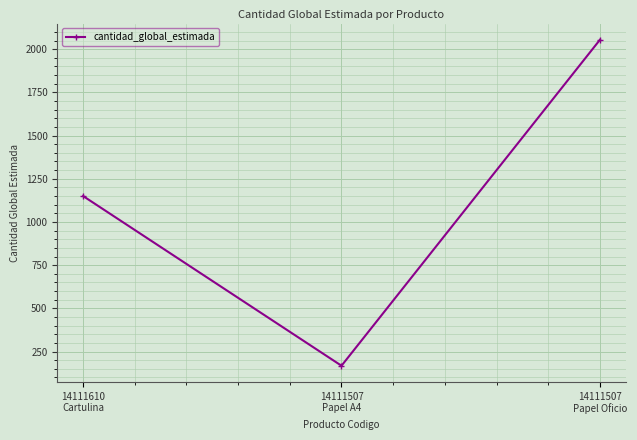

Rank the categories by value from lowest to highest.

14111507
Papel A4, 14111610
Cartulina, 14111507
Papel Oficio